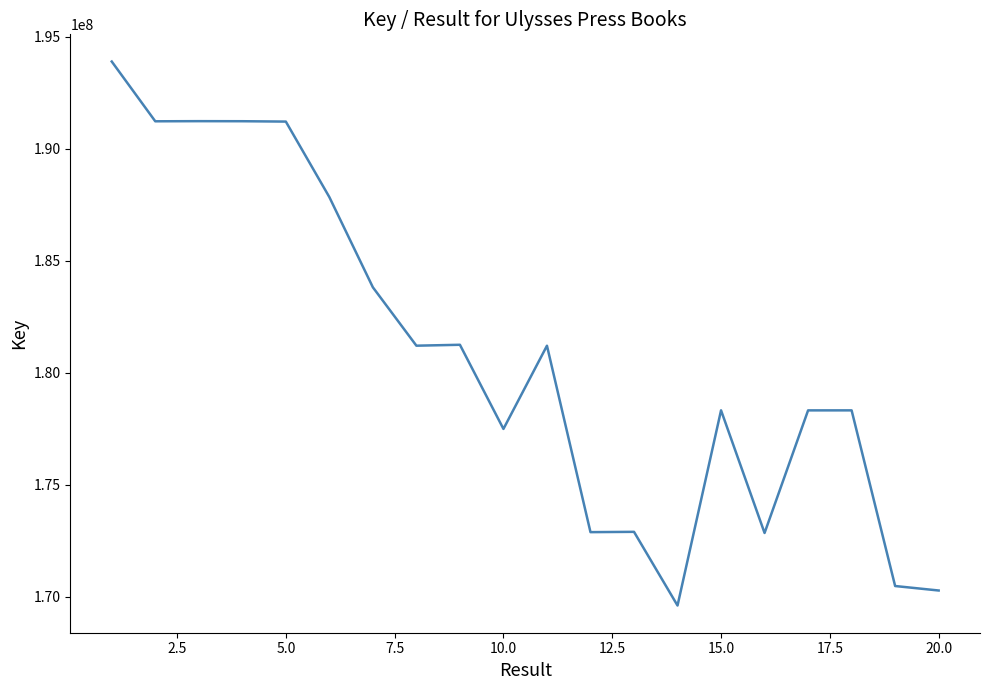

What is the smallest value displayed?

169605138